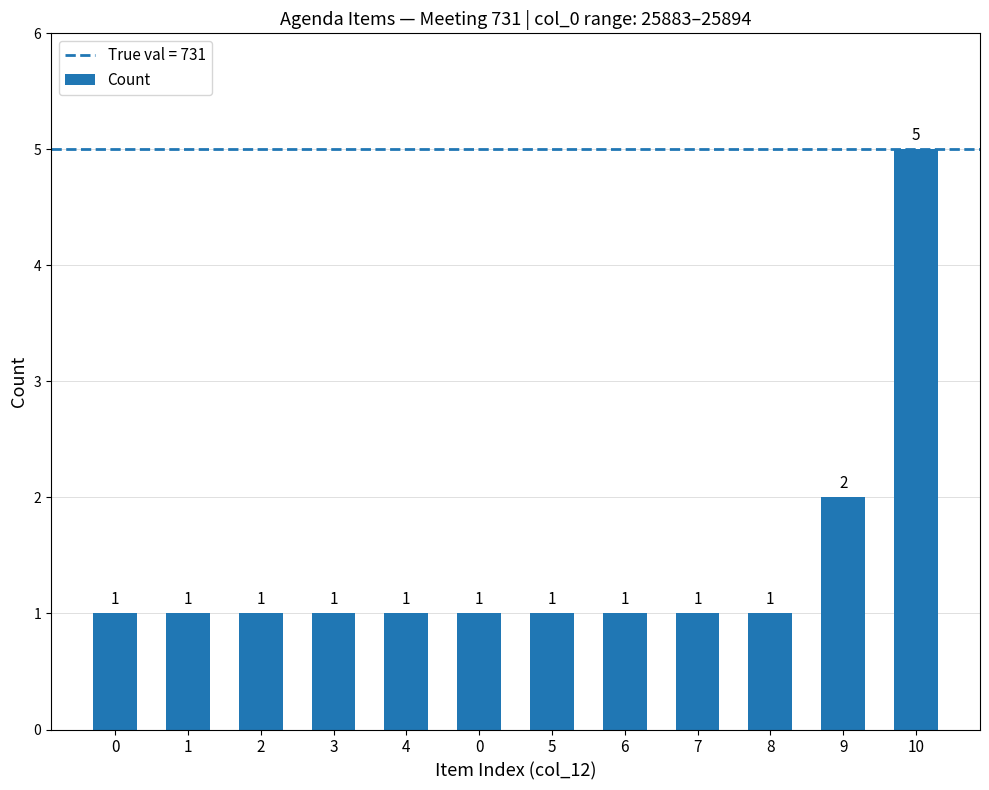

How many bars are there in total?

12